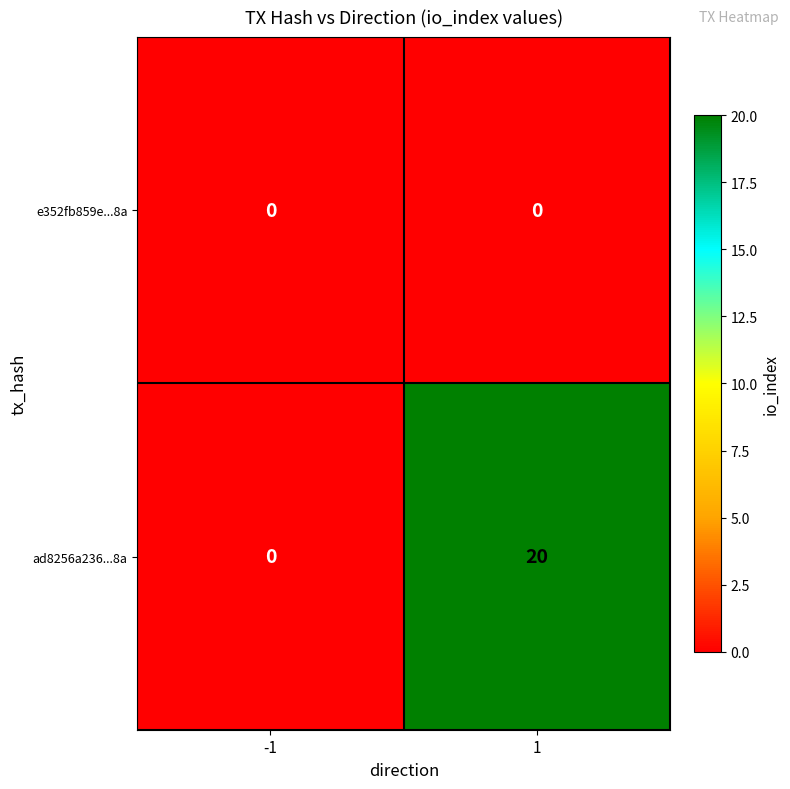

Rank the series by their average value, from lowest to highest.

e352fb859e...8a, ad8256a236...8a